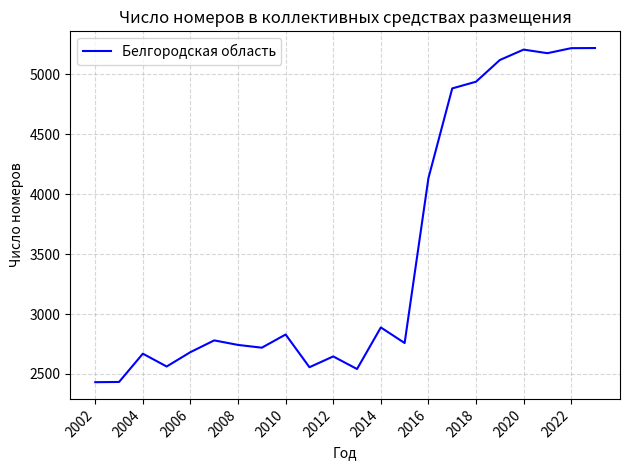

What is the greatest value displayed?

5220